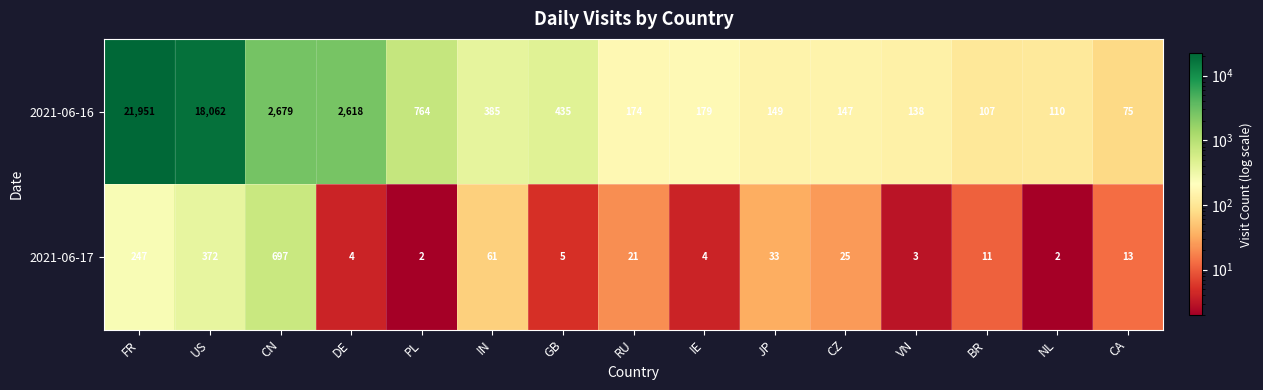

The value of 2021-06-17 at JP is 9. True or false?

False